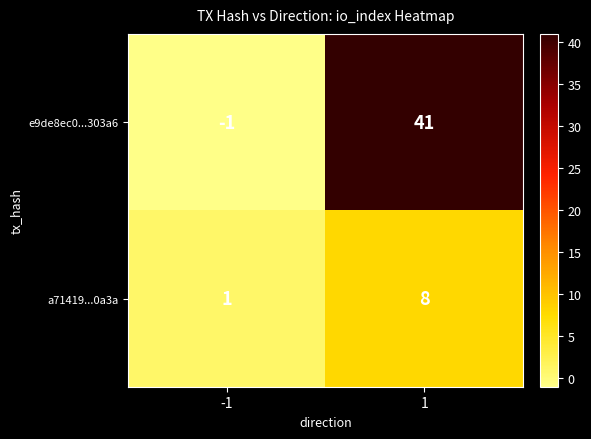

What is the average value of the e9de8ec0...303a6 series?

20